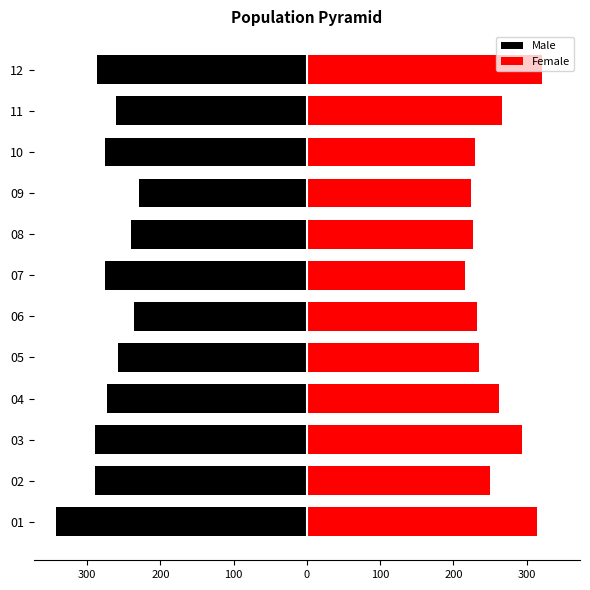

Does the chart contain any negative values?

Yes